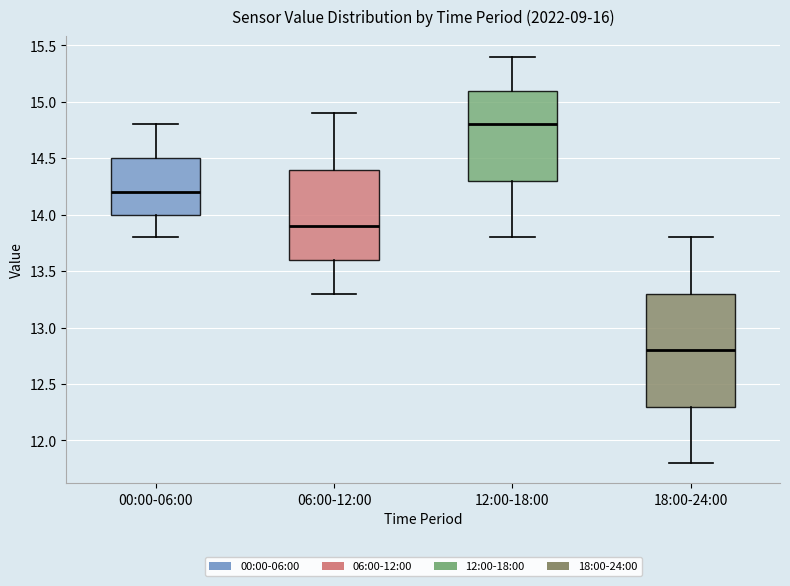

Where is the lower edge of the box for 18:00-24:00 on the y-axis? The values are not printed on the chart, so give them approximately, as read against the axis.

12.3